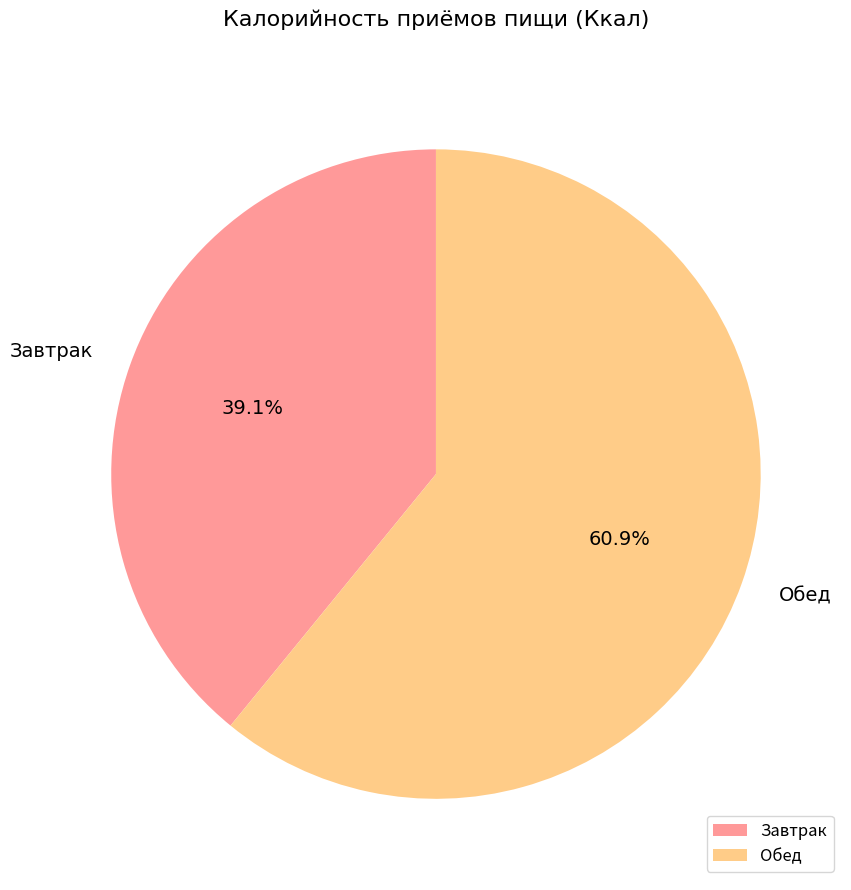

Approximately how many times larger is the value at Обед compared to Завтрак?

1.6